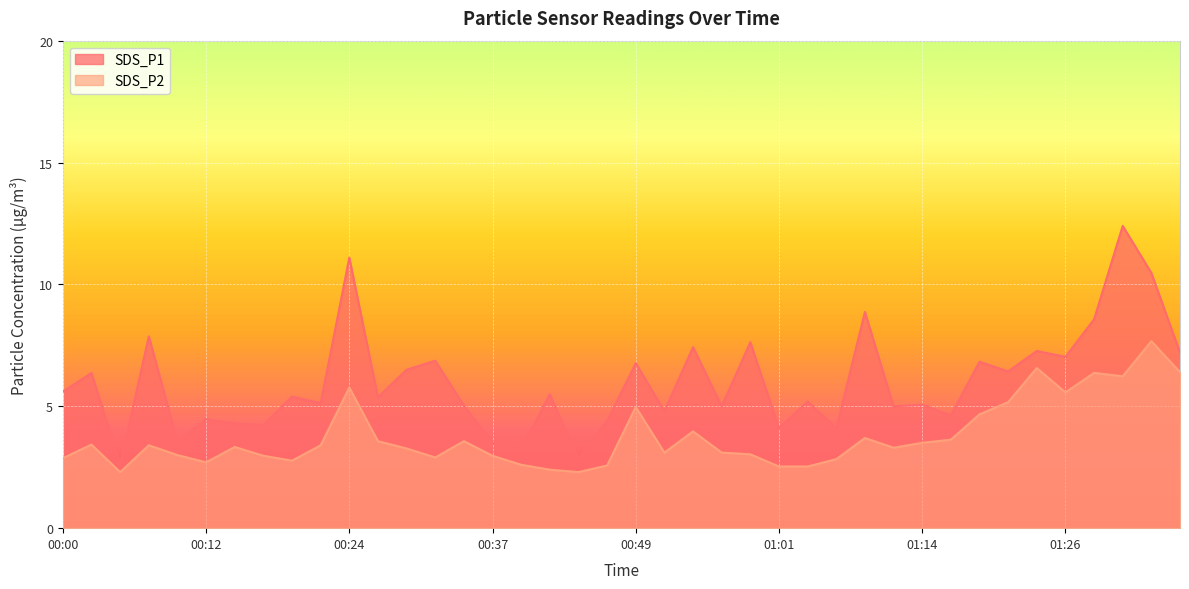

True or false: SDS_P1 and SDS_P2 cross at least once.

False